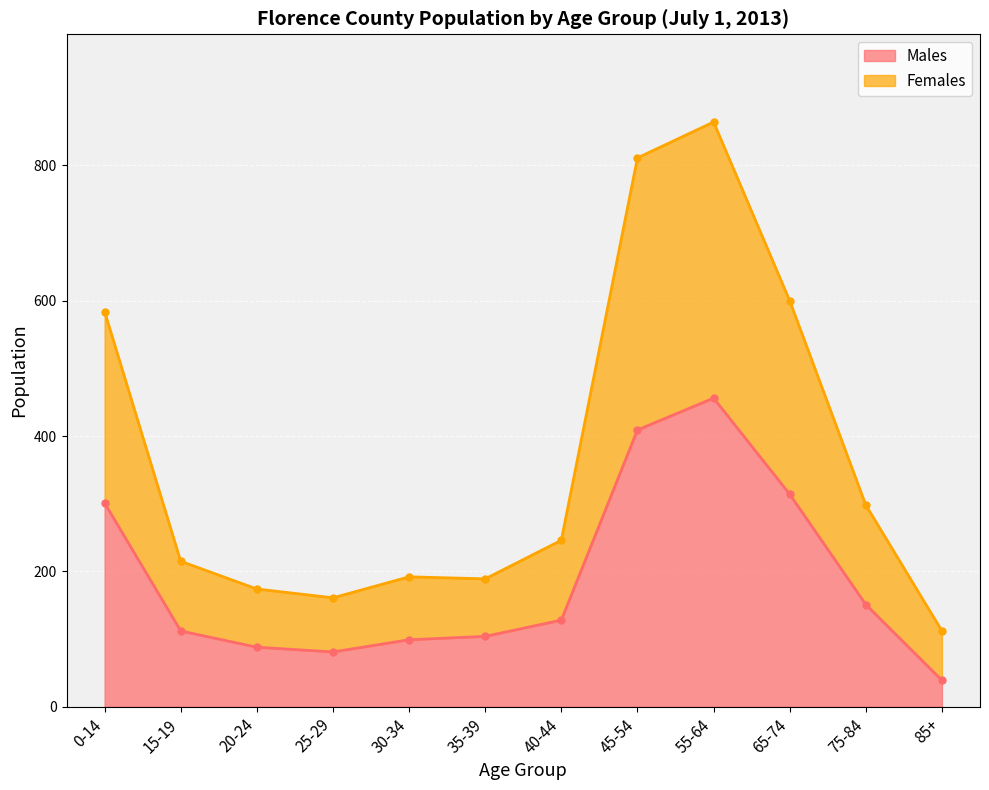

How many lines are shown in the chart?

2